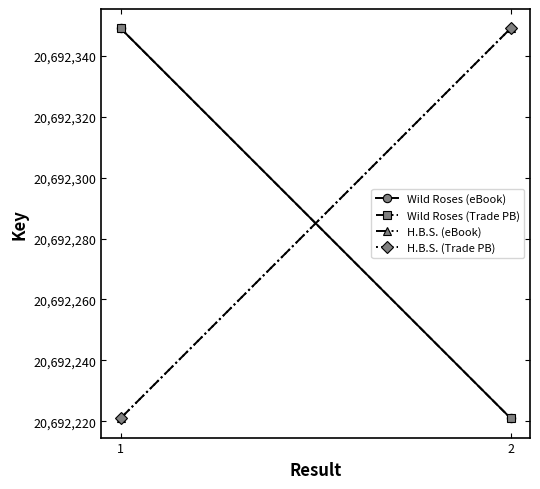

Count the number of data series in this chart.

4